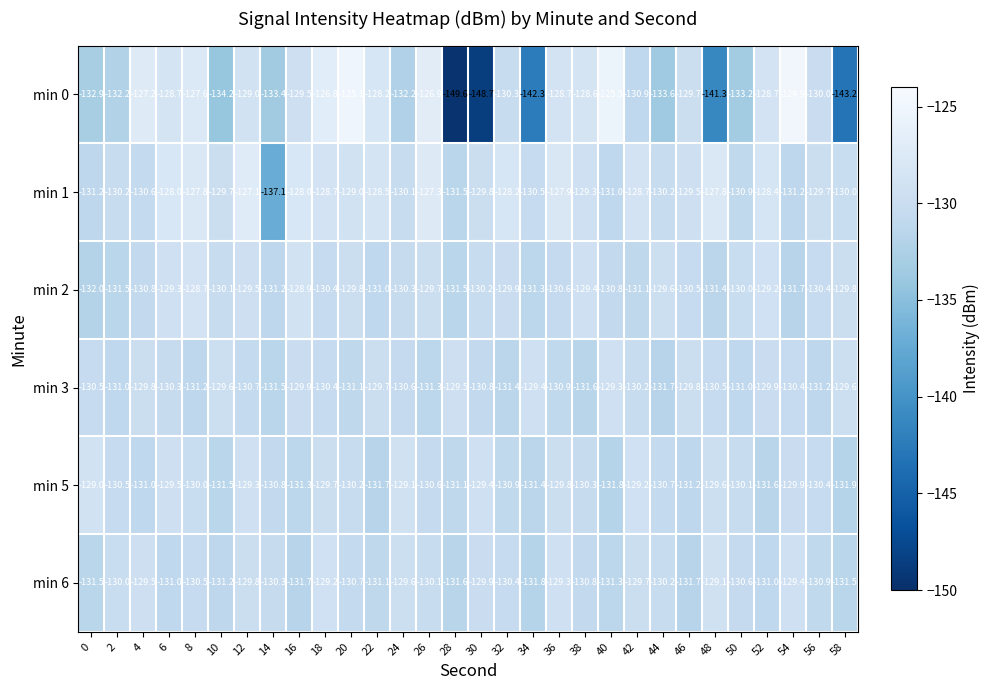

What is the spread (max minus min) of values at 40?

6.3